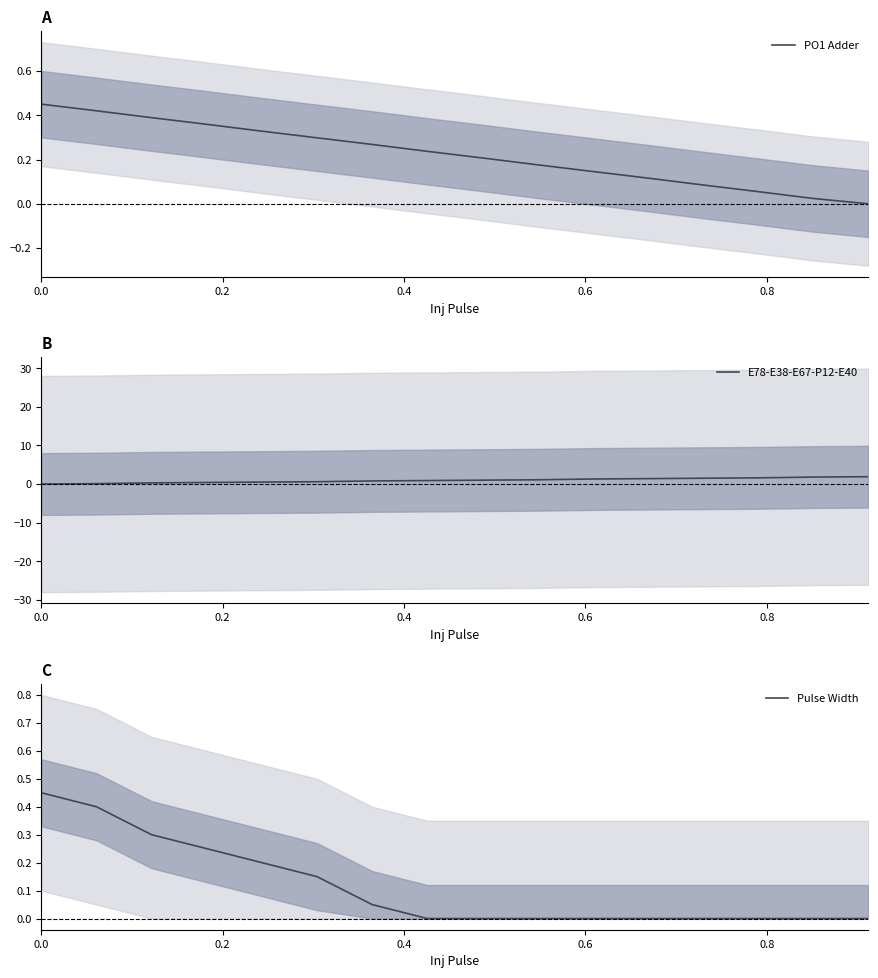

What is the highest value of the E78-E38-E67-P12-E40 series?

1.9